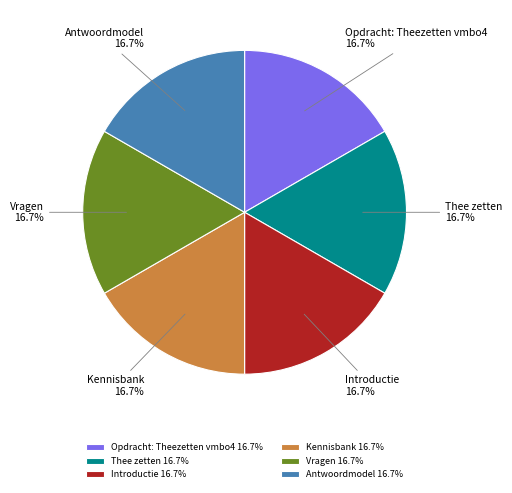

What is the total percentage of Introductie and Kennisbank?

33.3%